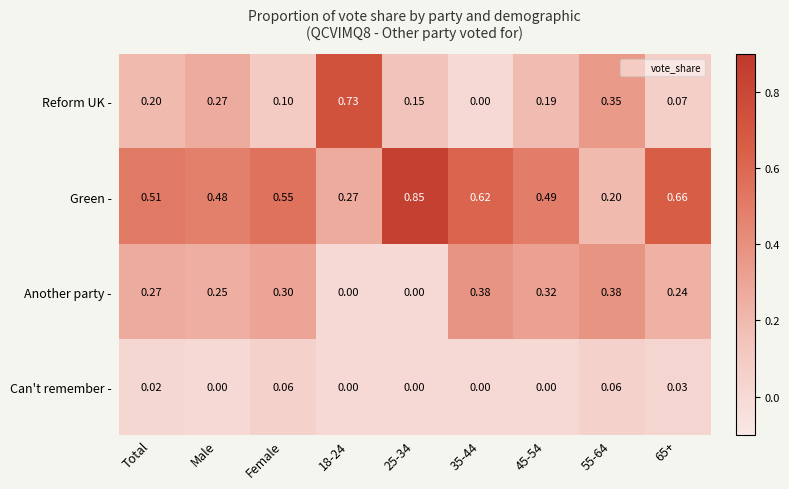

At which category is the sum across all series the highest?

Female